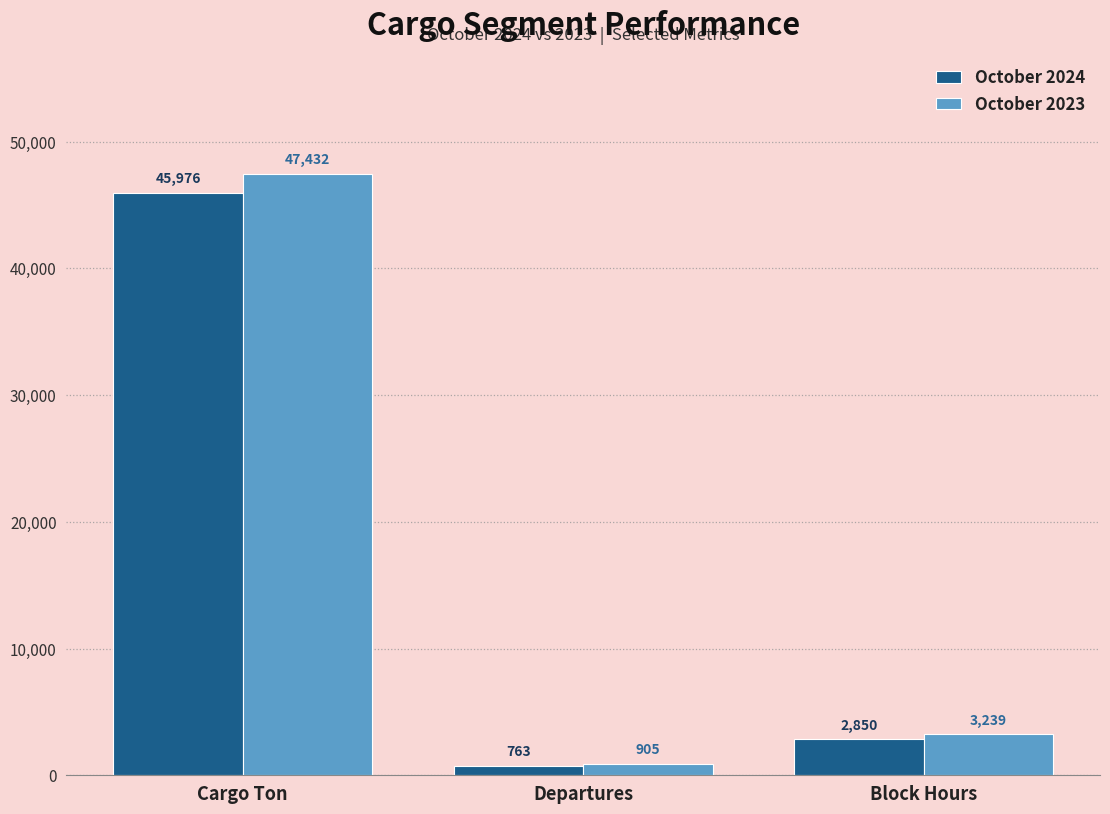

True or false: October 2024 has a value of 763 at Departures.

True